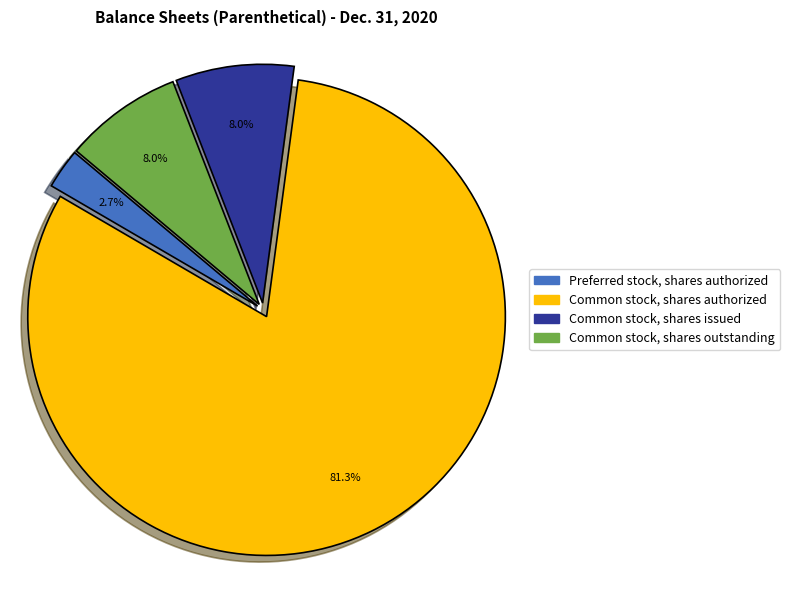

How many slices are in this pie chart?

4